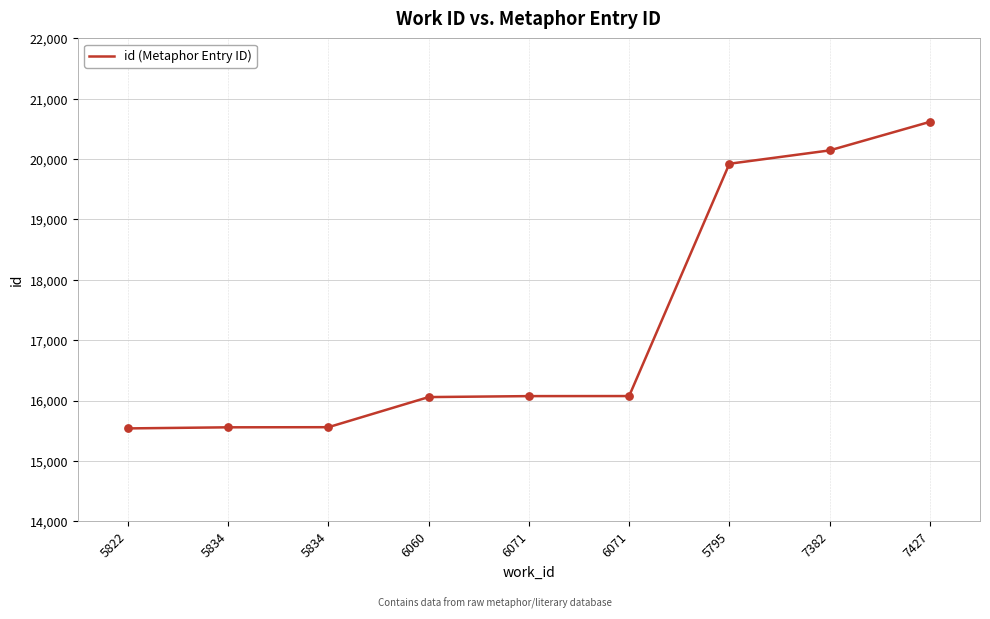

Approximately how many times larger is the value at 5834 compared to 5822?

1.0